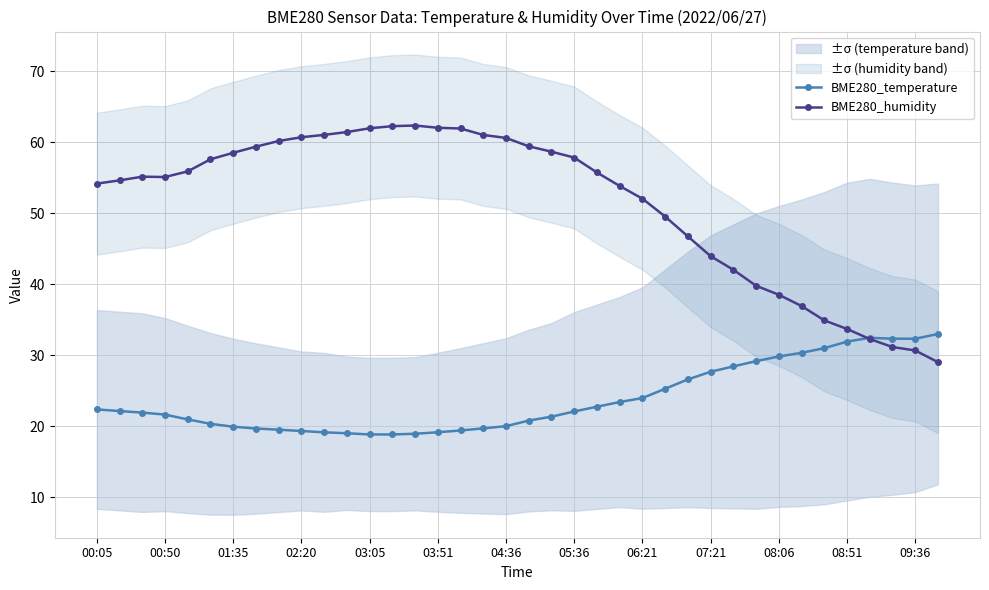

What is the minimum value for BME280_temperature?

18.8